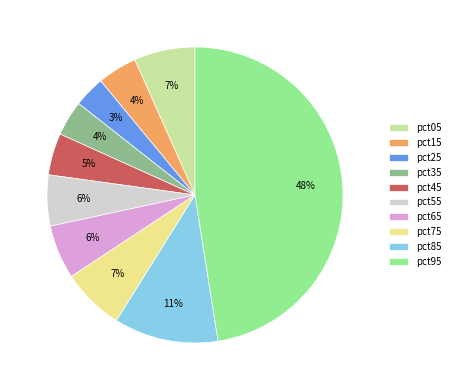

Is it true that pct05 is 21% of the pie?

False